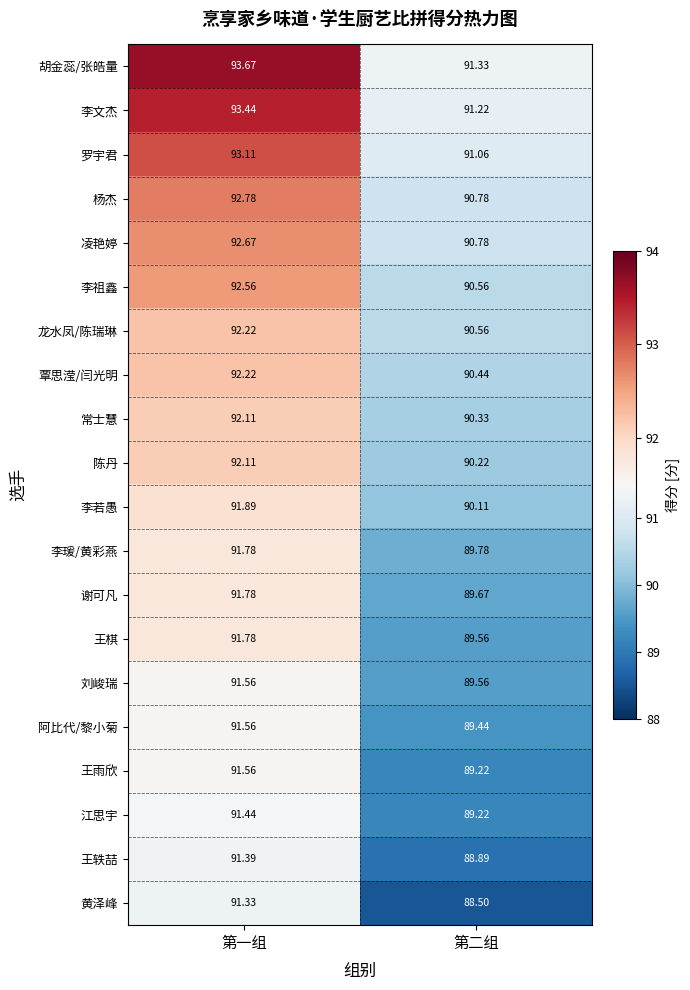

At which category is the sum across all series the highest?

第一组